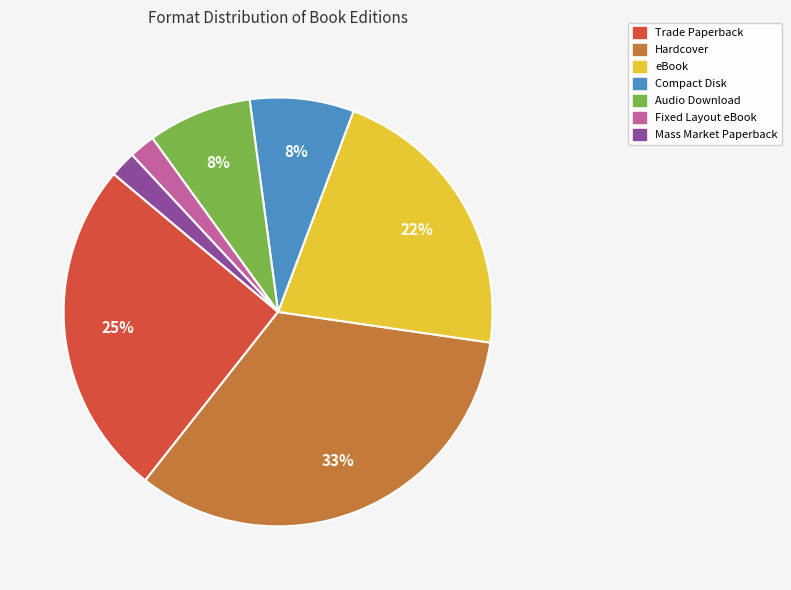

To the nearest percent, what is the average slice percentage?

14%